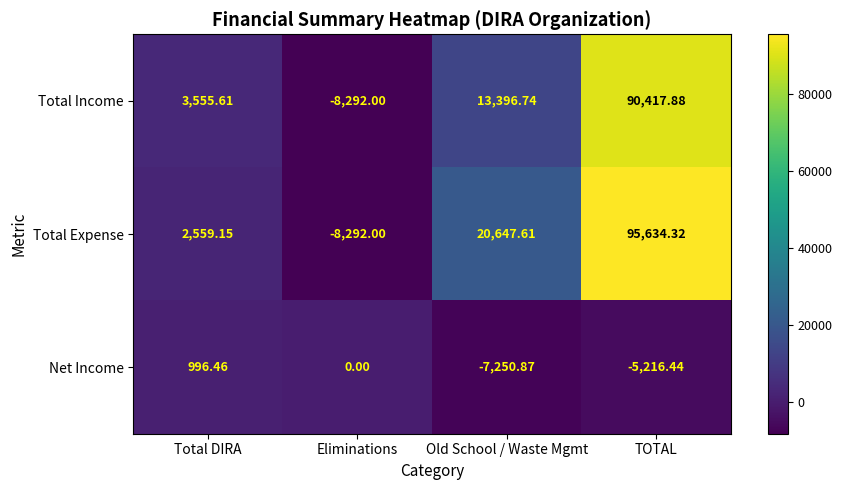

How many categories are shown in the chart?

4